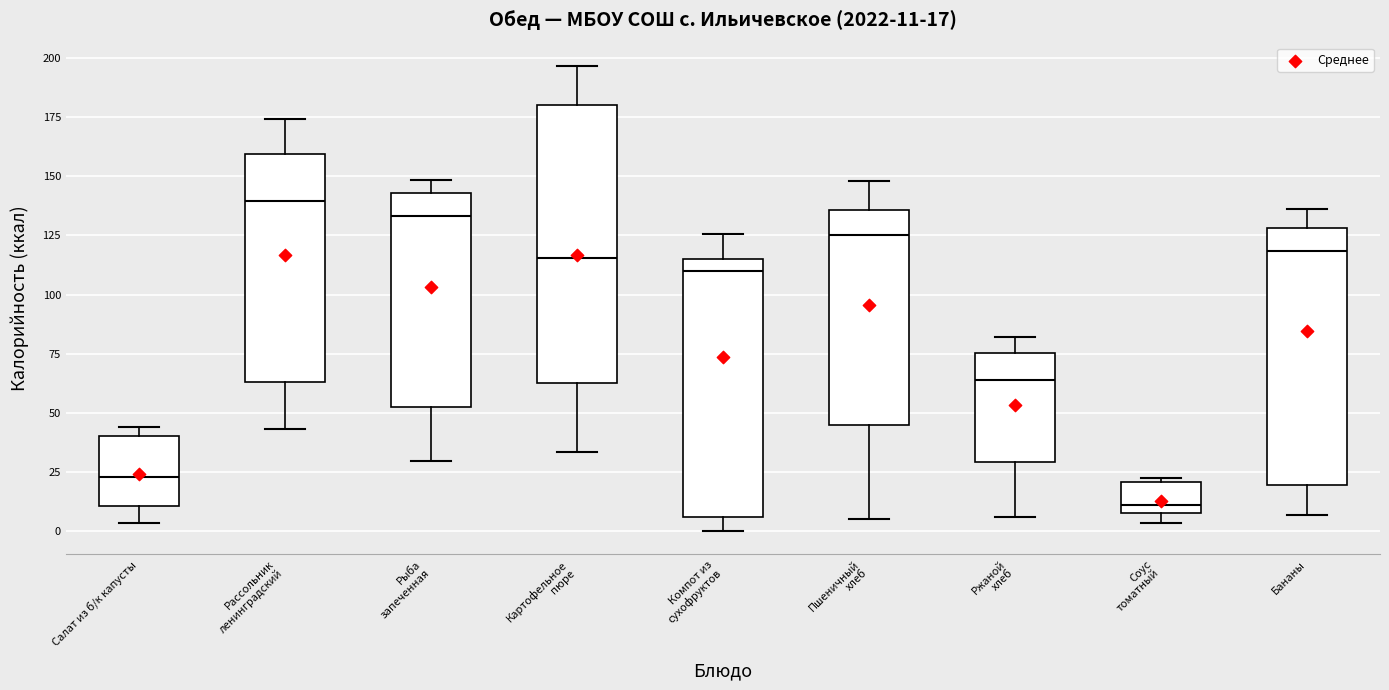

Which box is the tallest, from its lower edge to its upper edge?

Картофельное пюре